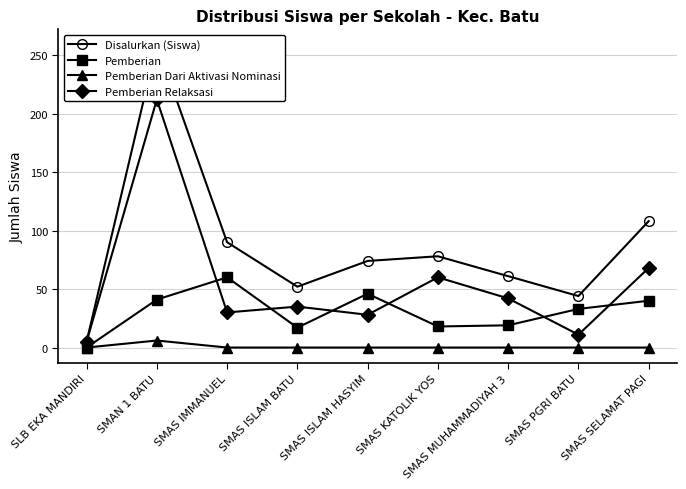

Which series changed the most between SMAS IMMANUEL and SMAS PGRI BATU?

Disalurkan (Siswa)